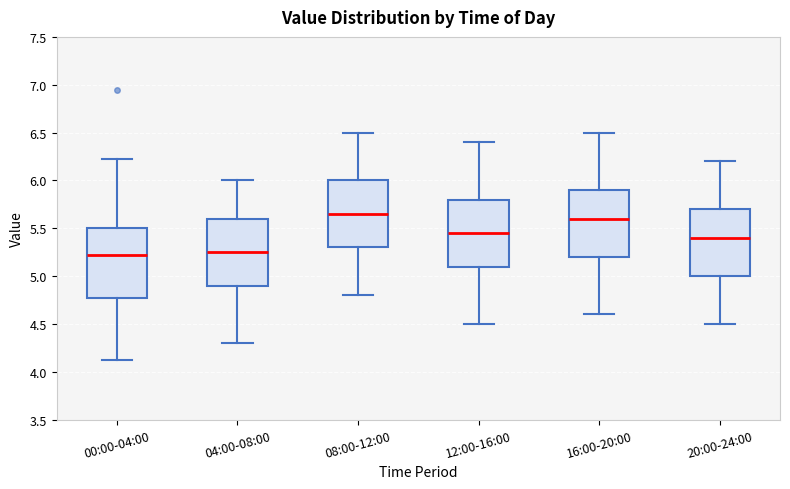

Reading left to right, transcribe this box plot: for each box, give where its median line is, the range the box spans, and where its two whiskers end, as read against the y-axis. The values are not printed on the chart, so give them approximately, as read against the axis.

00:00-04:00: median 5.25, box 4.80 to 5.50, whiskers 4.10 to 6.20
04:00-08:00: median 5.25, box 4.90 to 5.60, whiskers 4.30 to 6.00
08:00-12:00: median 5.65, box 5.30 to 6.00, whiskers 4.80 to 6.50
12:00-16:00: median 5.45, box 5.10 to 5.80, whiskers 4.50 to 6.40
16:00-20:00: median 5.60, box 5.20 to 5.90, whiskers 4.60 to 6.50
20:00-24:00: median 5.40, box 5.00 to 5.70, whiskers 4.50 to 6.20